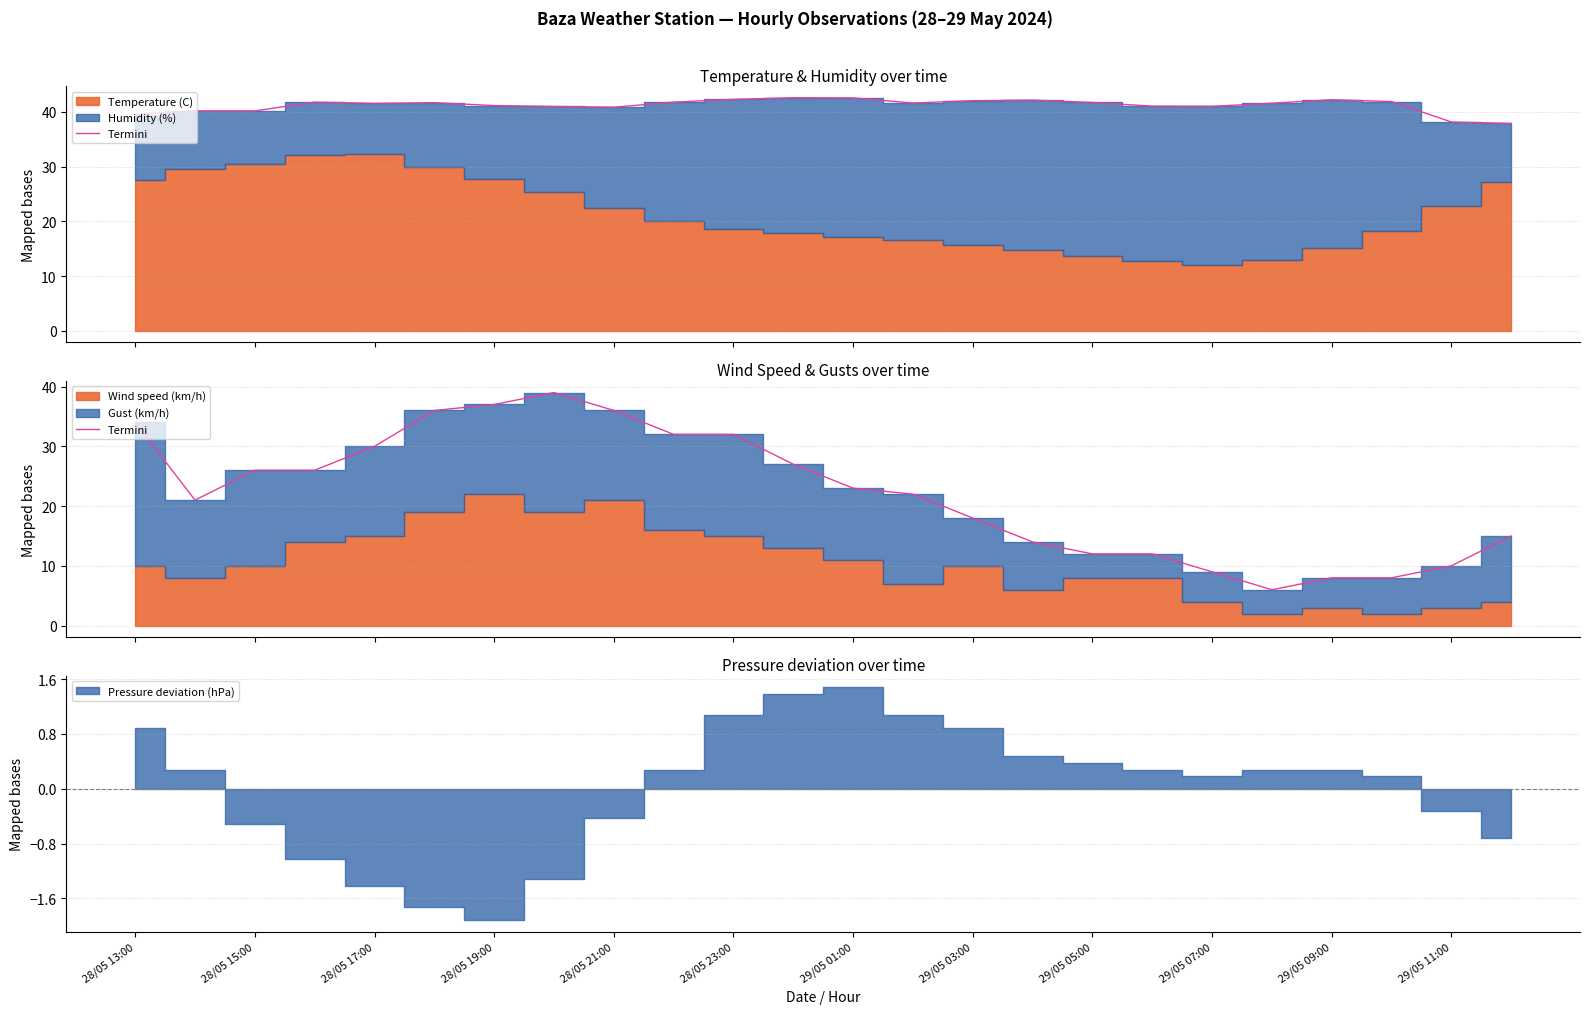

Reading right to left, what are all the values shown in this chart?

15	10	8	8	6	9	12	12	14	18	22	23	27	32	32	36	39	37	36	30	26	26	21	34